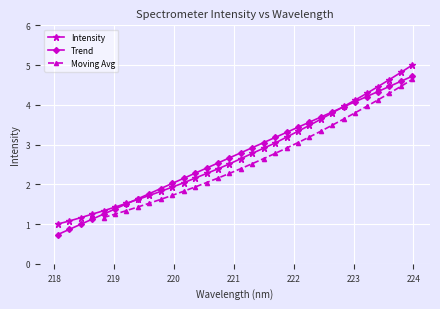

What is the label of the 1st point from the left?

218.0596